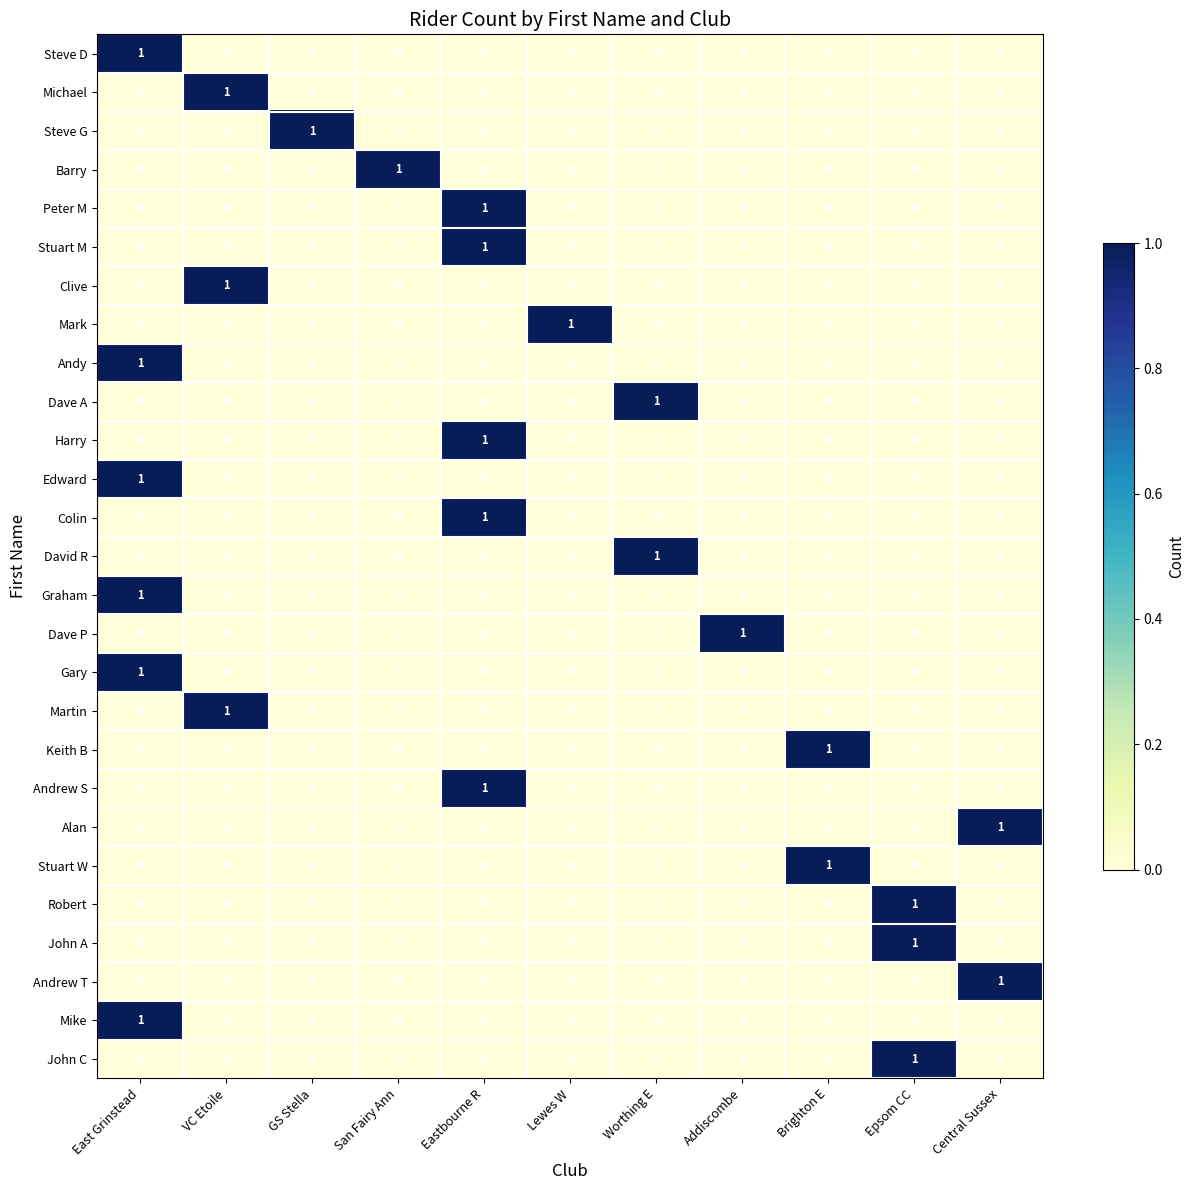

Is it true that Dave P equals 0 at Brighton E?

True